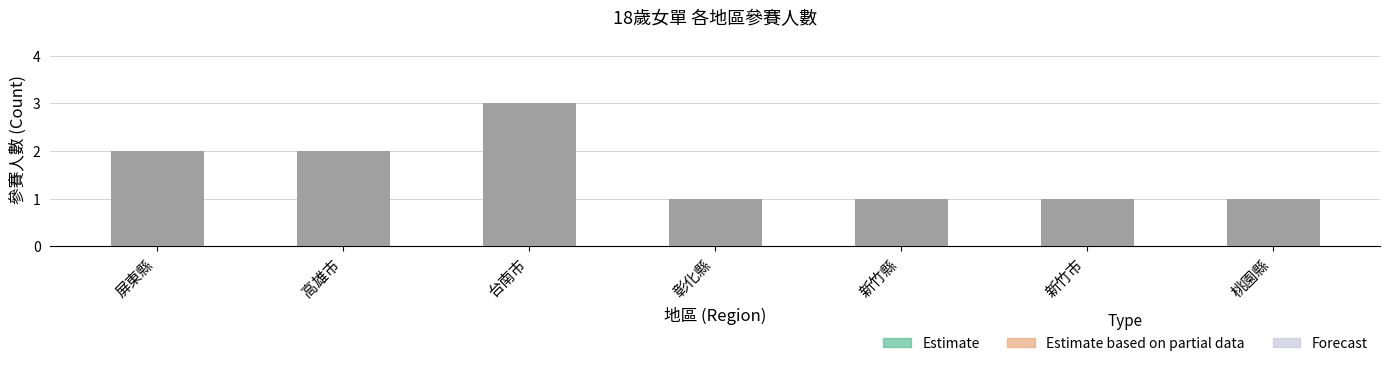

What is the ratio of the value at 新竹縣 to the value at 台南市?

0.3